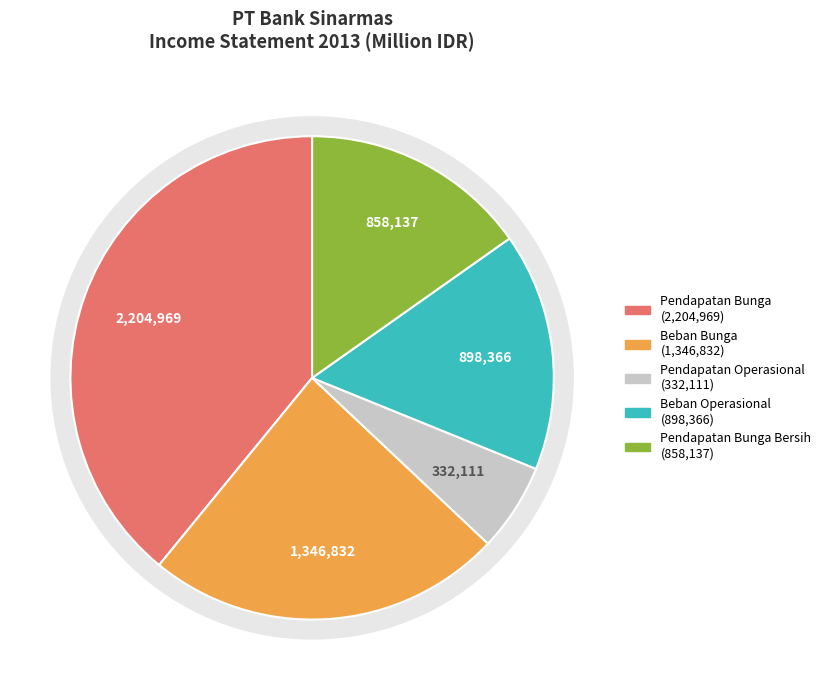

Rank the categories by value from lowest to highest.

Pendapatan Operasional Selain Bunga, Pendapatan (Beban) Bunga bersih, Beban Operasional Selain Bunga, Beban Bunga (Interest expenses), Pendapatan Bunga (Interest income)